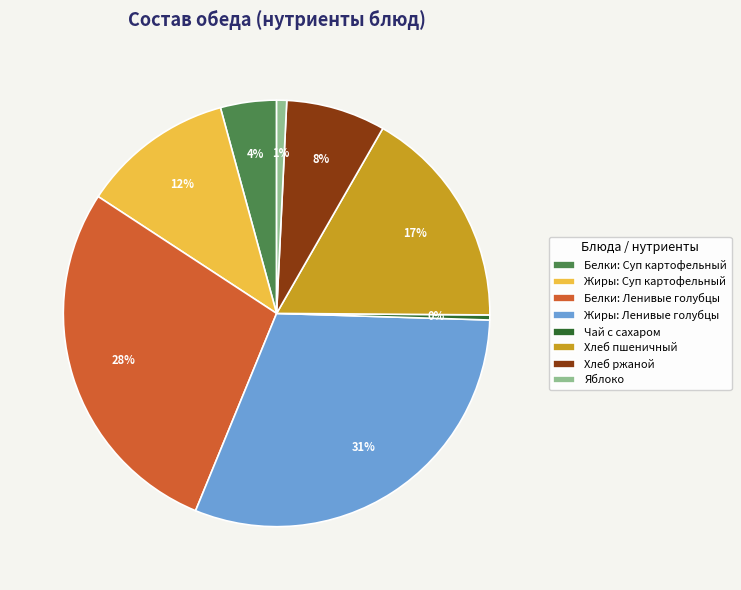

What is the ratio of the value at Жиры: Ленивые голубцы to the value at Белки: Ленивые голубцы?

1.1